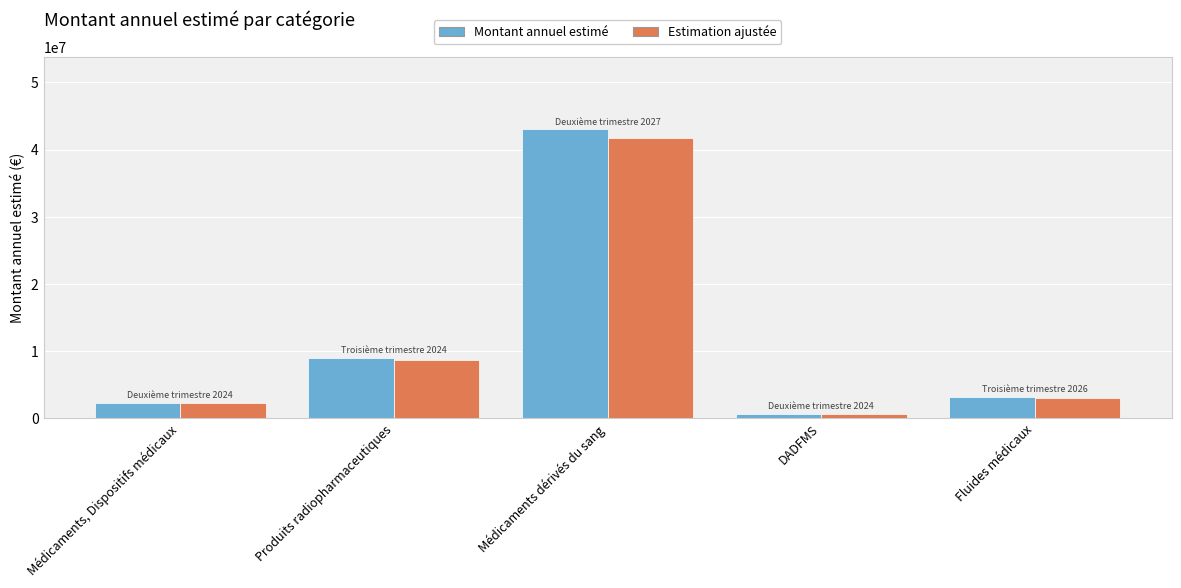

What is the sum of the Montant annuel estimé values at Médicaments dérivés du sang and Médicaments, Dispositifs médicaux?

45300000